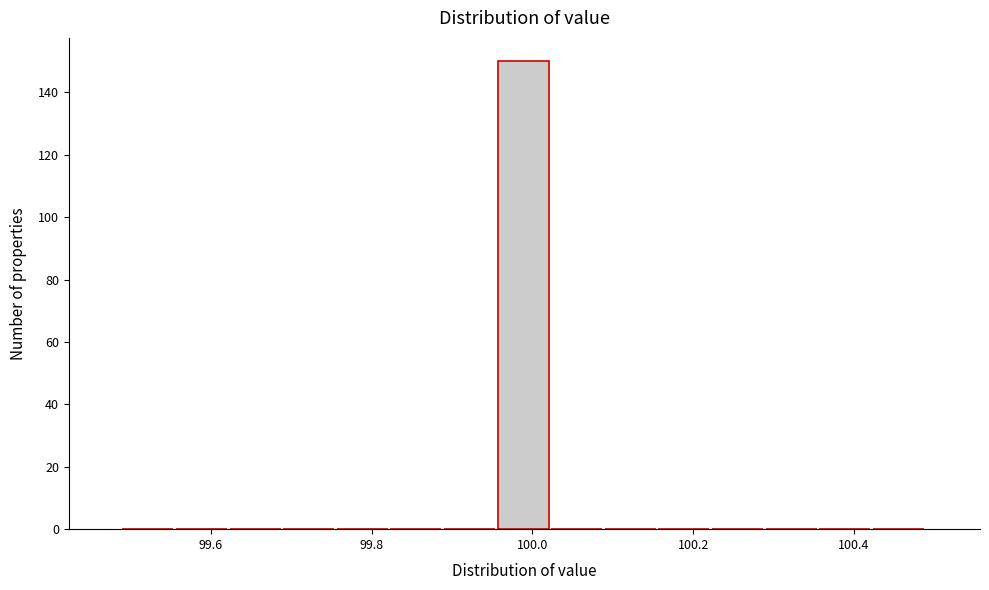

Around what value on the x-axis is the tallest bar? Give the approximate position of its centre, as read against the axis.

99.98